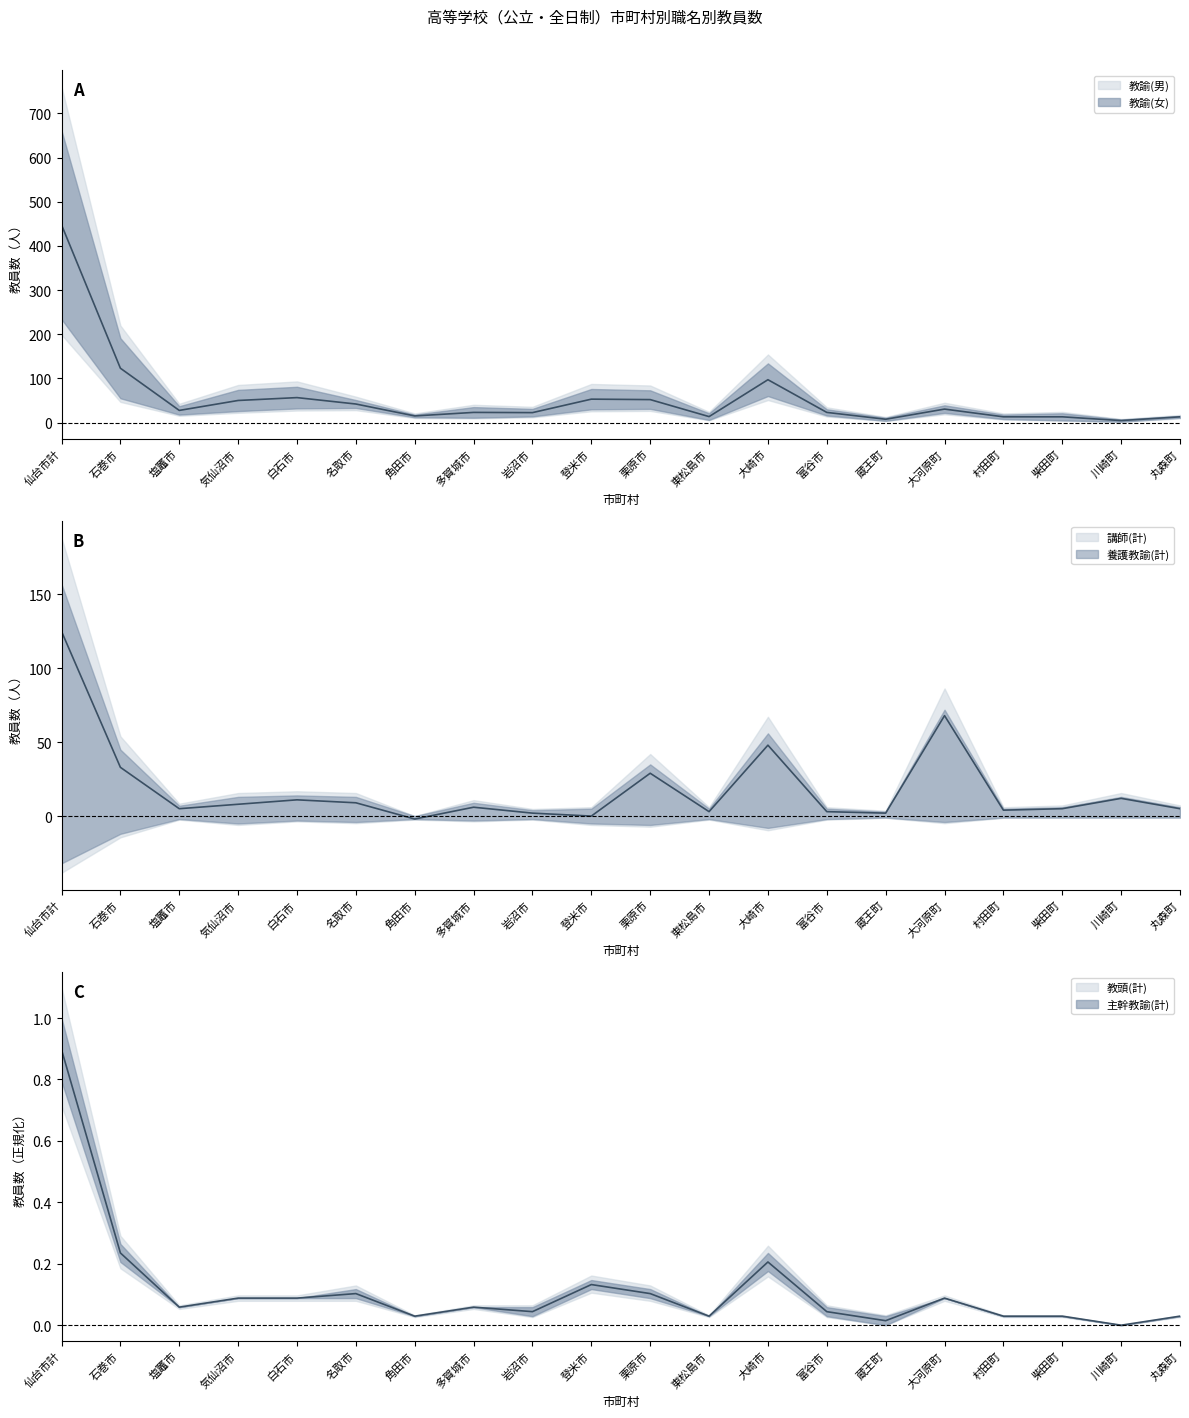

How many values in 講師(計) are below zero?

1